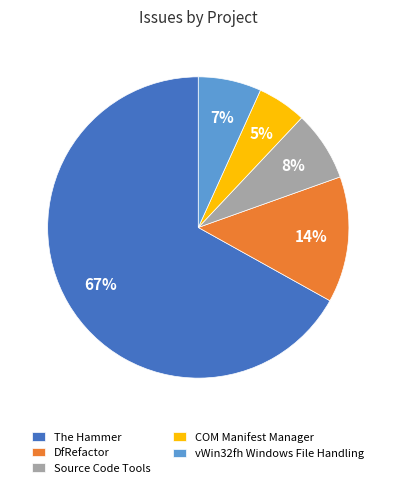

How many segments does this pie chart have?

5